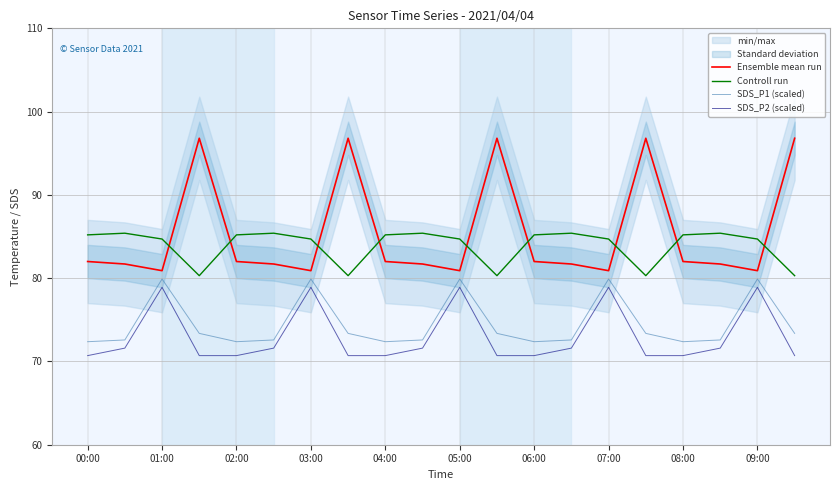

In Controll run, how many points are higher than both neighbors (excluding endpoints)?

5